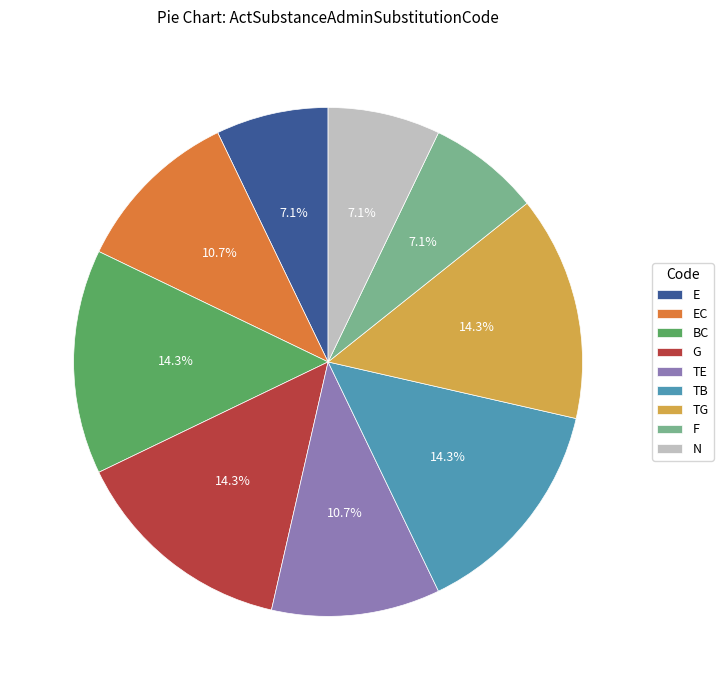

What percentage is the F slice, to the nearest percent?

7%